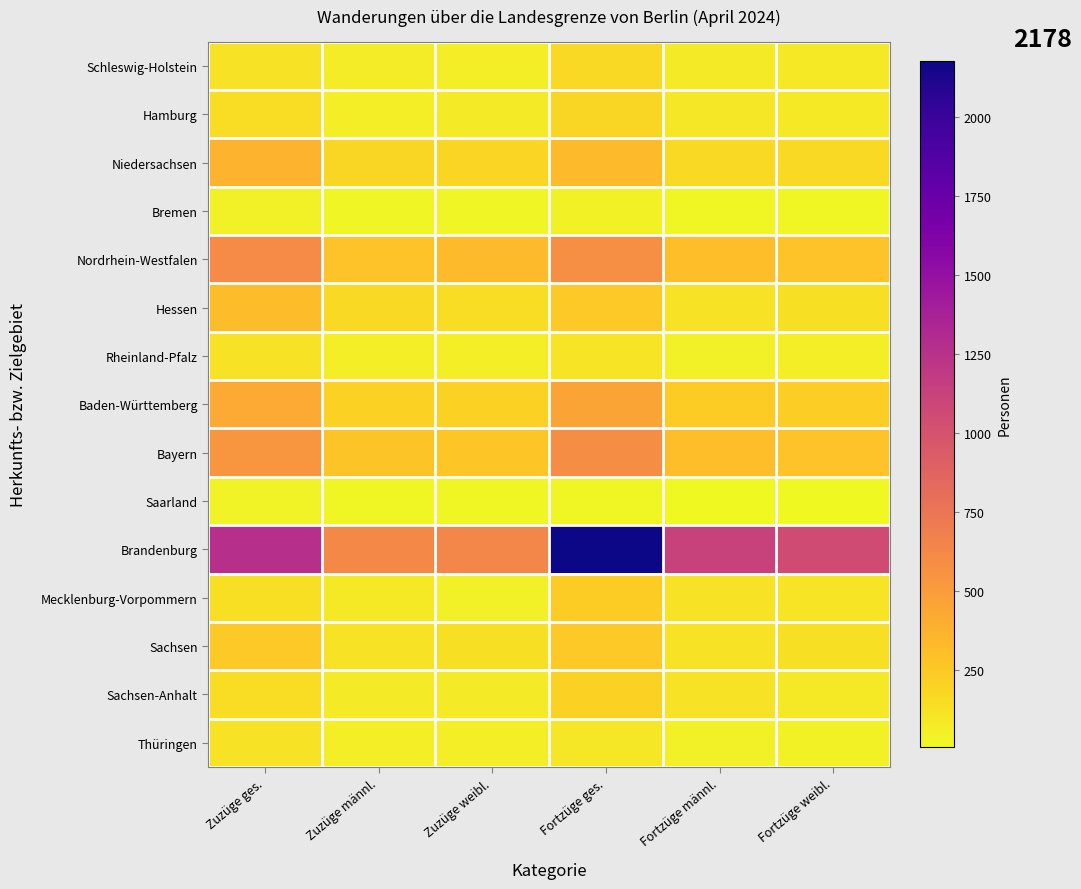

At Fortzüge ges., list the series in order from largest to smallest.

Brandenburg, Bayern, Nordrhein-Westfalen, Baden-Württemberg, Niedersachsen, Sachsen, Hessen, Mecklenburg-Vorpommern, Sachsen-Anhalt, Hamburg, Schleswig-Holstein, Rheinland-Pfalz, Thüringen, Bremen, Saarland